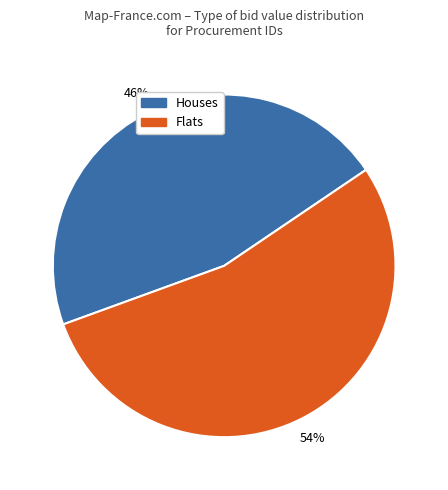

Rank the categories by value from lowest to highest.

Houses, Flats